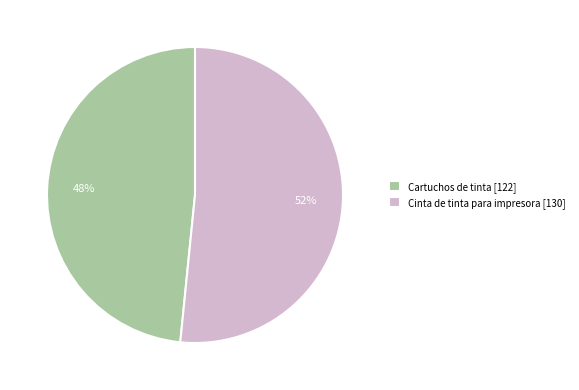

Combined, do Cinta de tinta para impresora and Cartuchos de tinta account for over 50%?

Yes